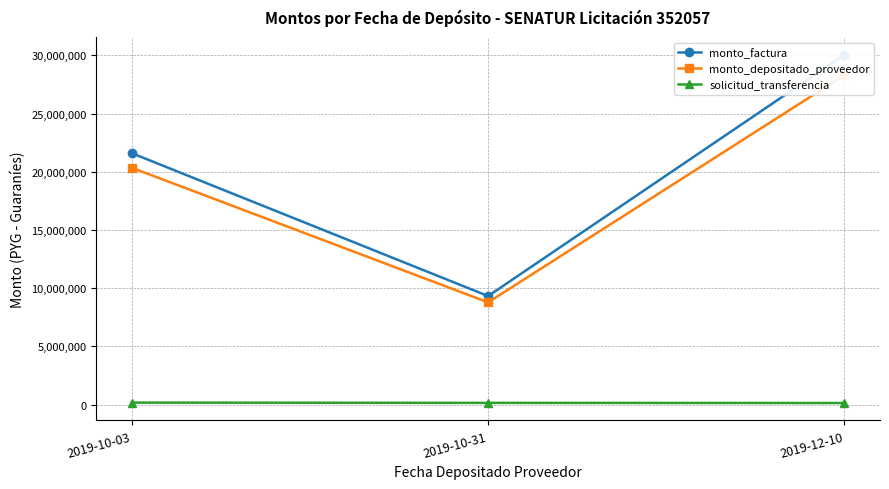

What are all the series names shown in the legend?

monto_factura, monto_depositado_proveedor, solicitud_transferencia